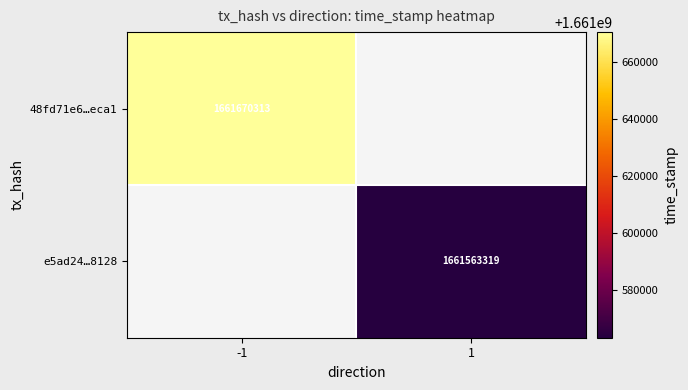

How many data points does each series have?

2